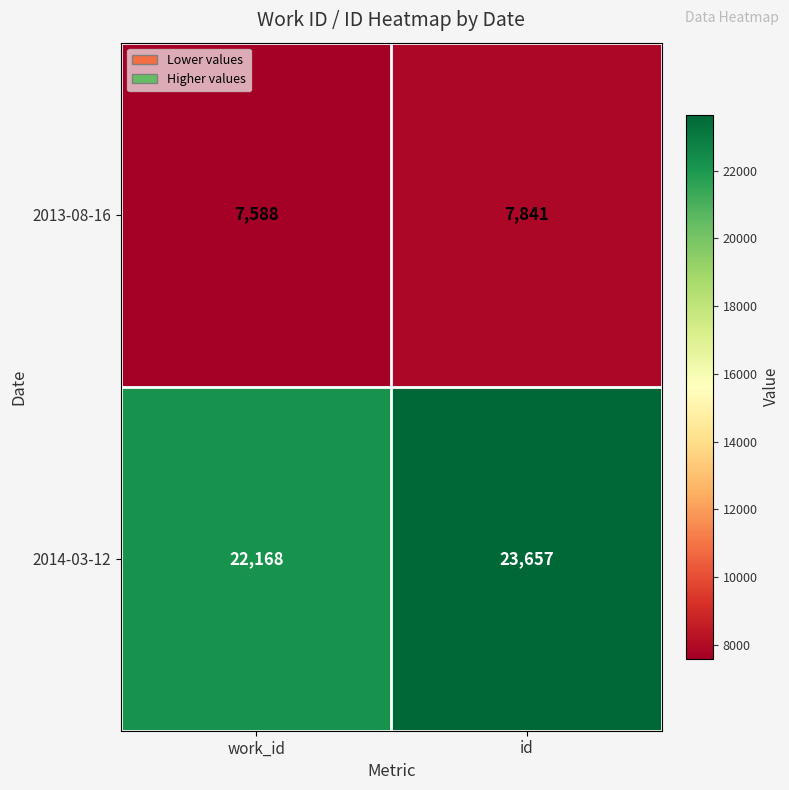

What is the difference between the highest and lowest values at id?

15816